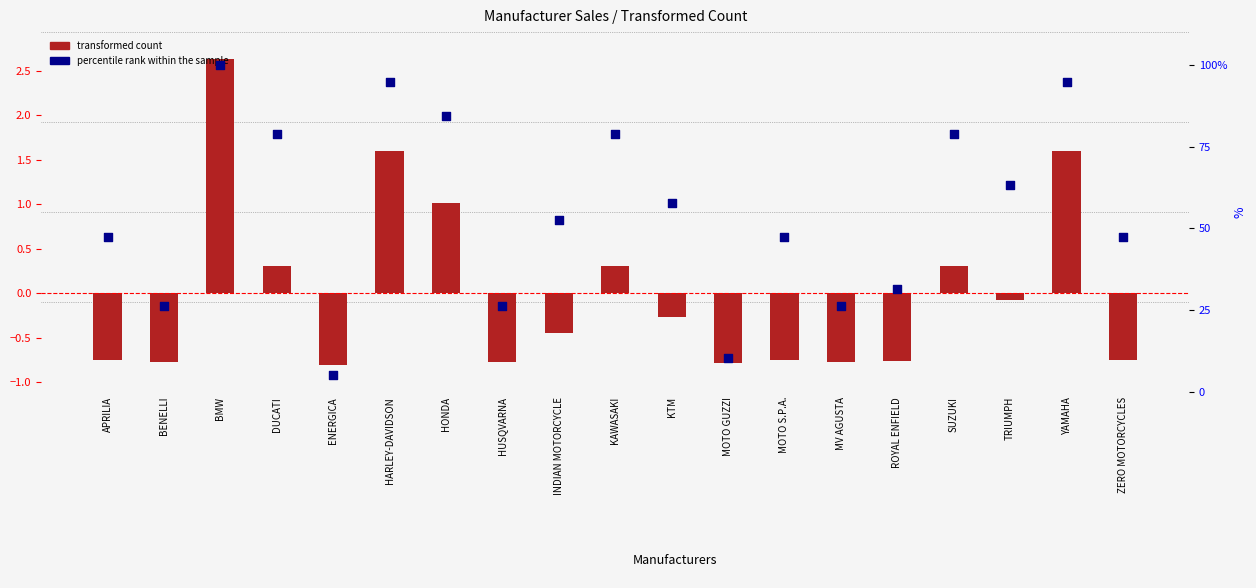

Which series contains the highest Y value?

percentile rank within the sample